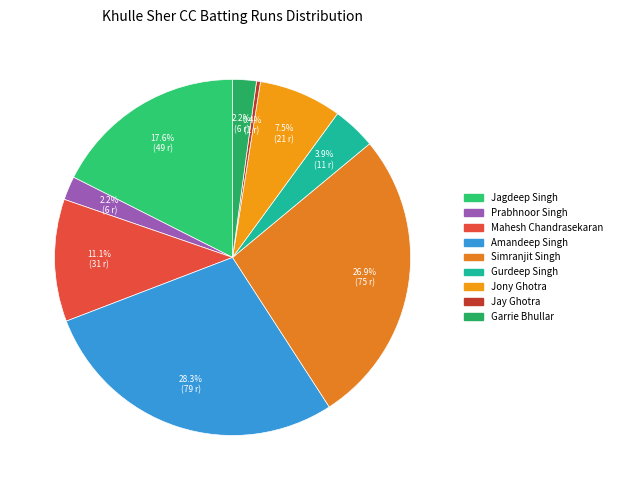

What is the smallest slice in the pie chart?

Jay Ghotra